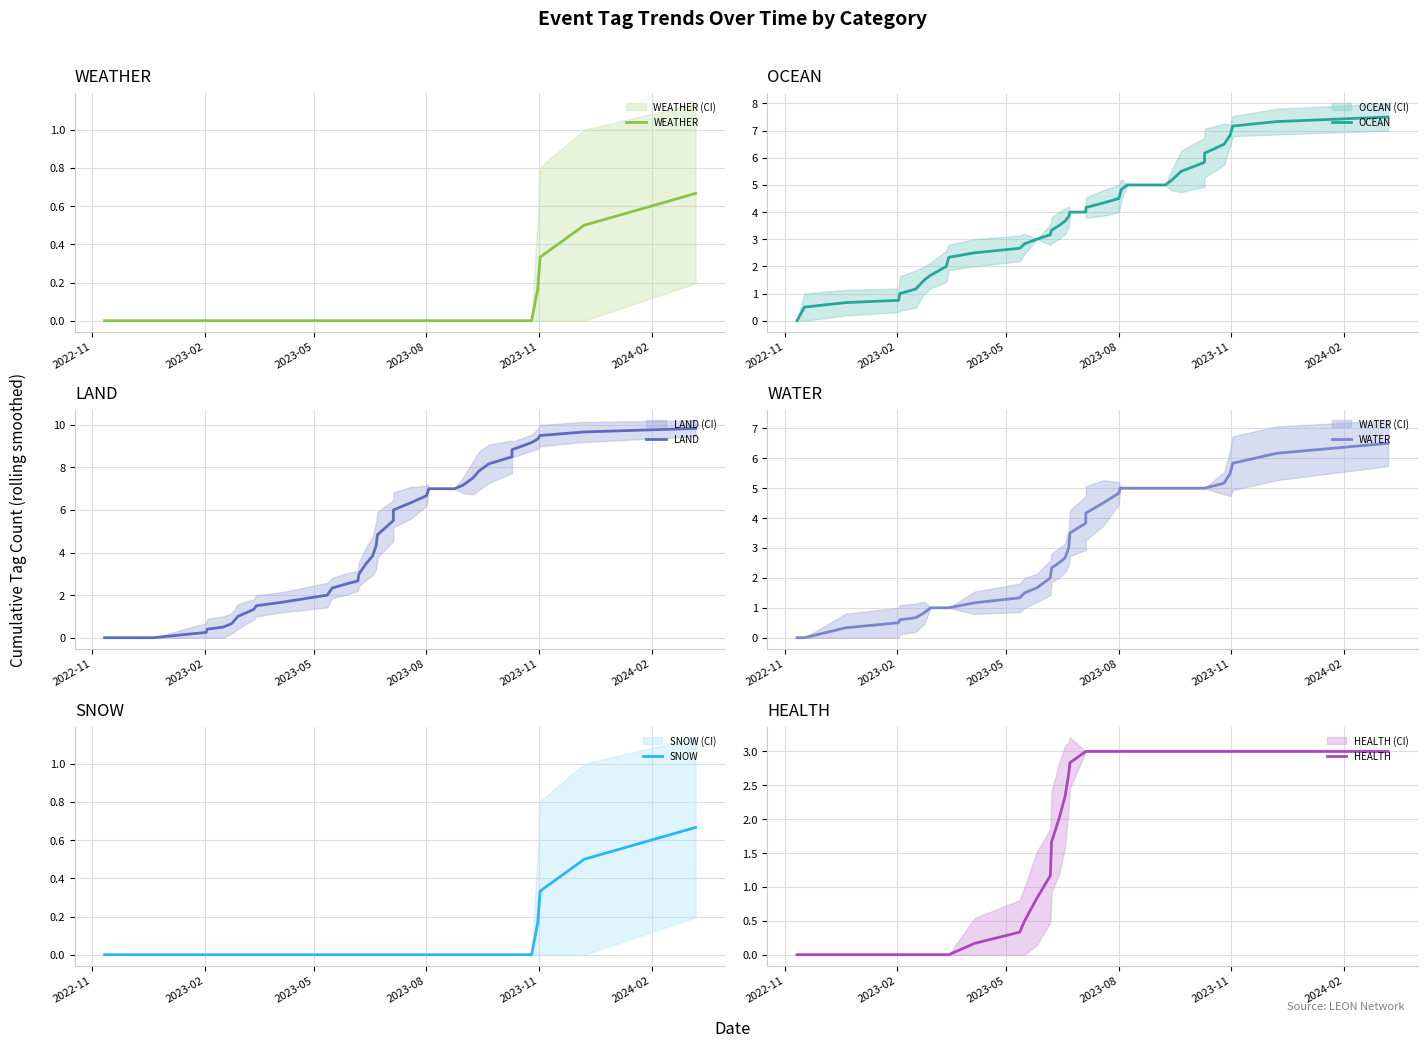

What is the average value of the HEALTH series?

1.9